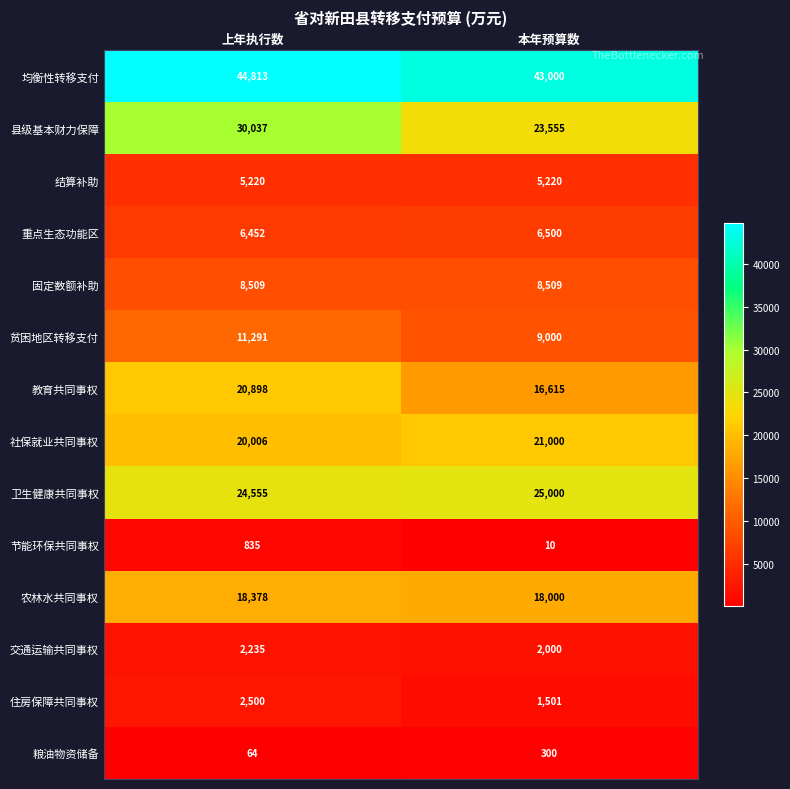

Between 上年执行数 and 本年预算数, which series saw the biggest shift?

县级基本财力保障